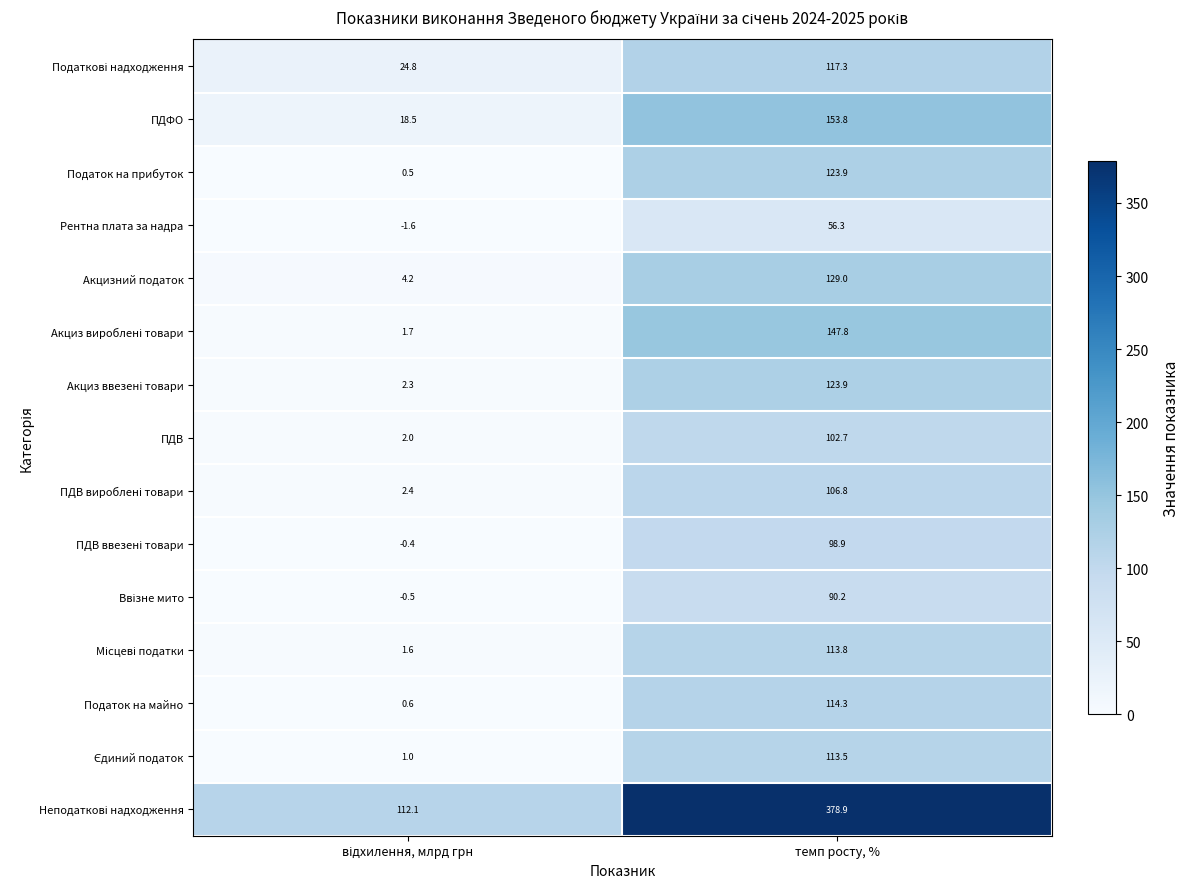

At which category is the sum across all series the highest?

темп росту, %